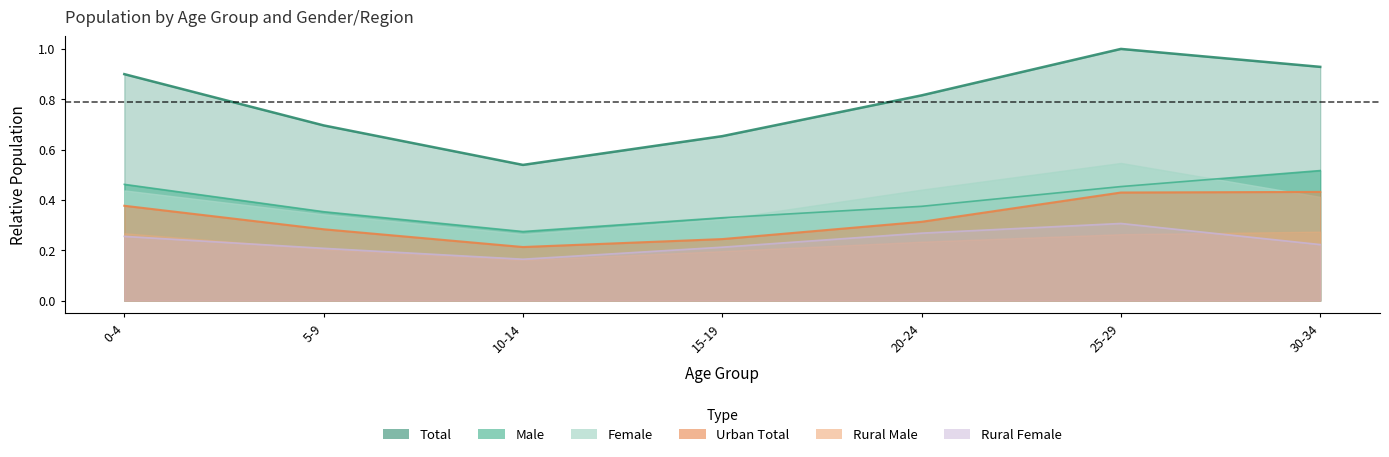

True or false: Rural Female has more than 2 interior local peaks.

False